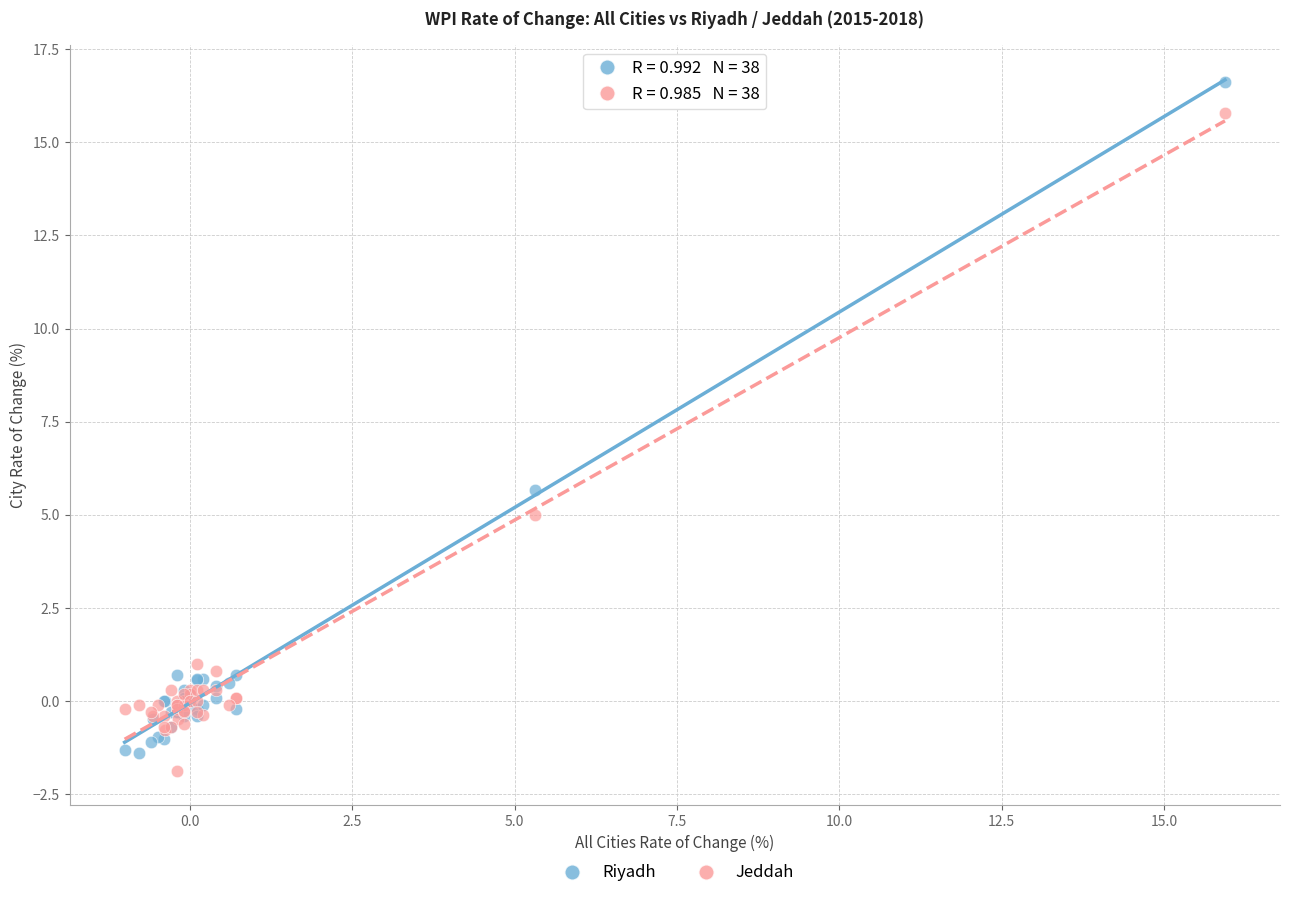

What are all the series names shown in the legend?

Riyadh, Jeddah